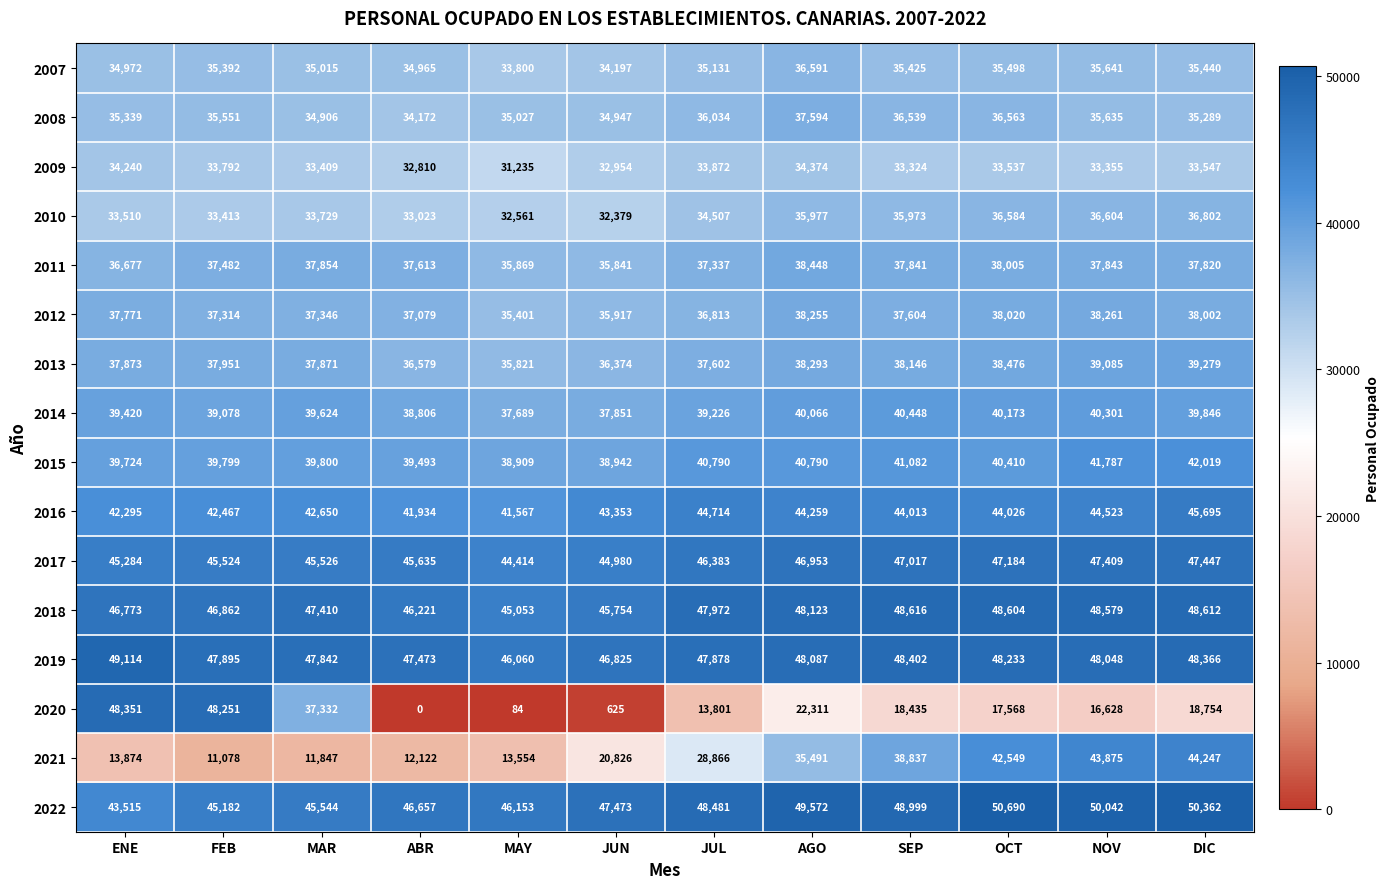

Which series changed the most between FEB and SEP?

2020